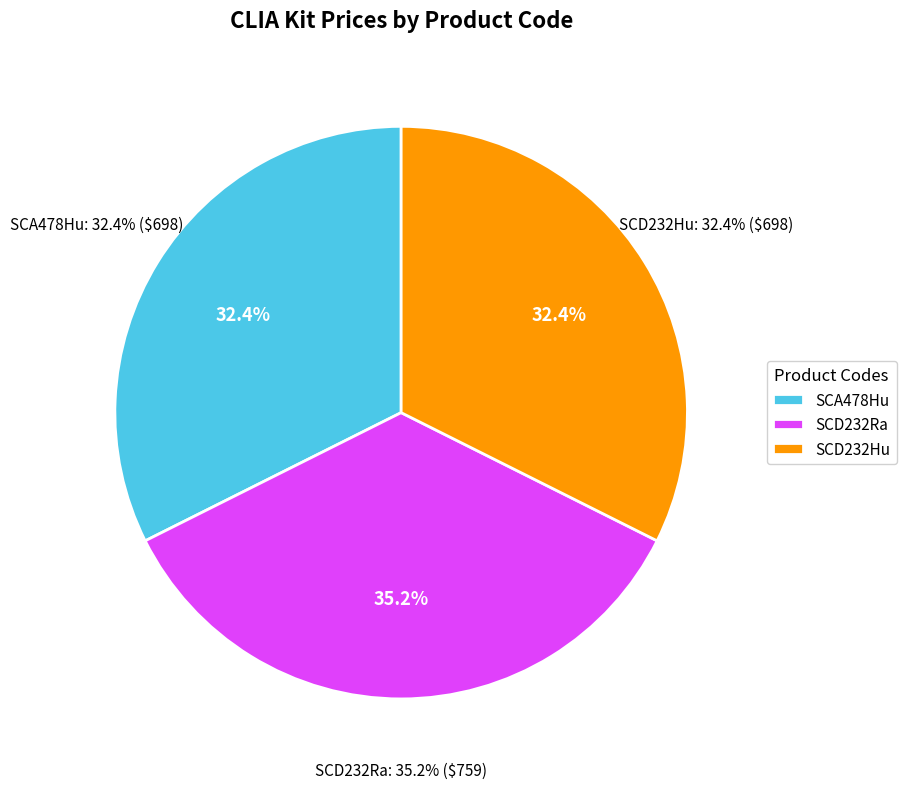

To the nearest percent, what percentage of the pie is SCD232Hu?

32%